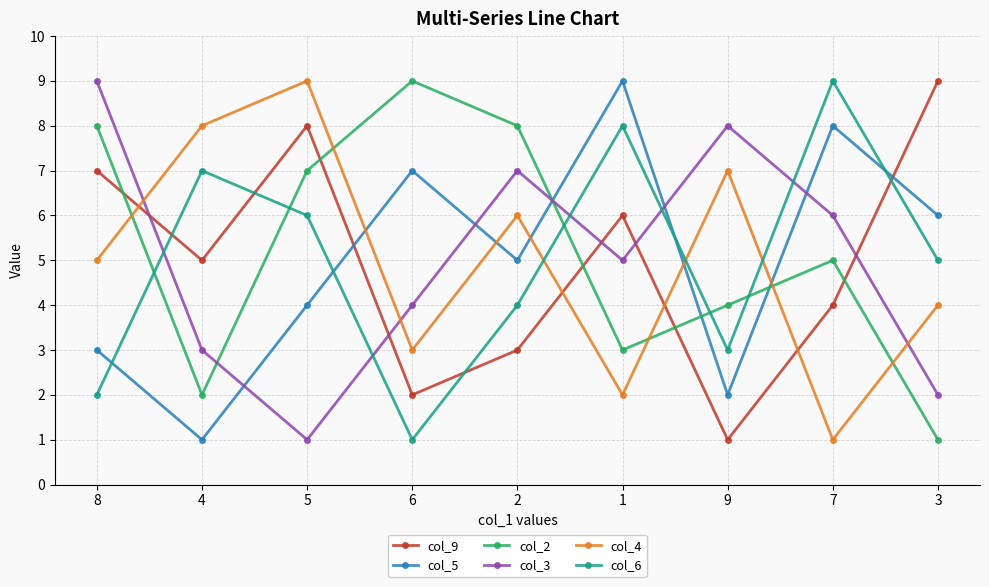

Between 2 and 9, which series saw the biggest shift?

col_2